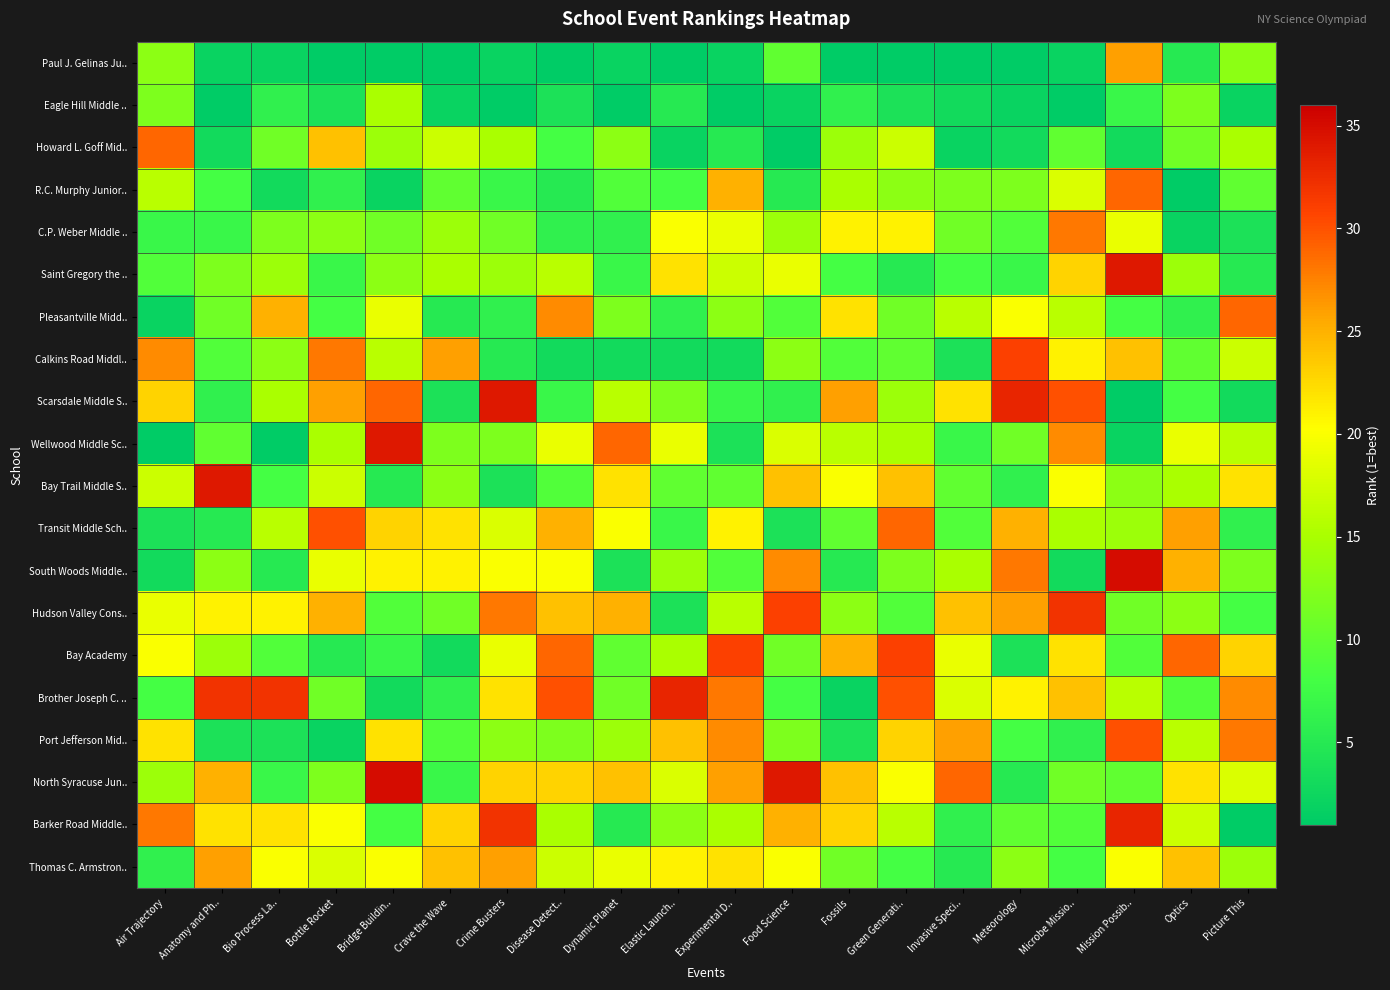

At how many categories does at least one series exceed 17?

20